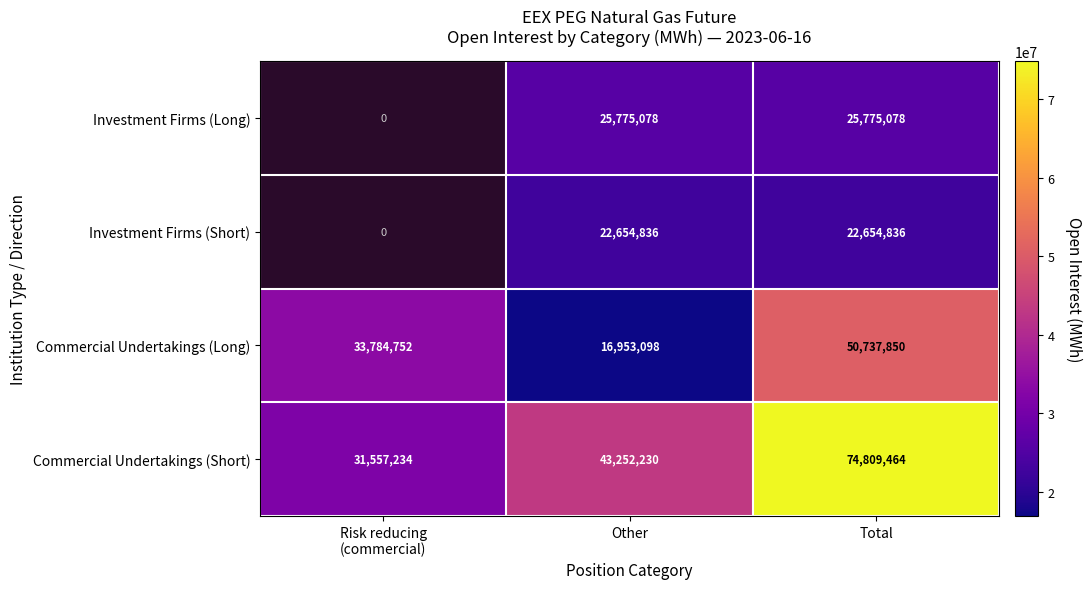

Which has a higher value, Risk reducing
(commercial) or Other?

Other